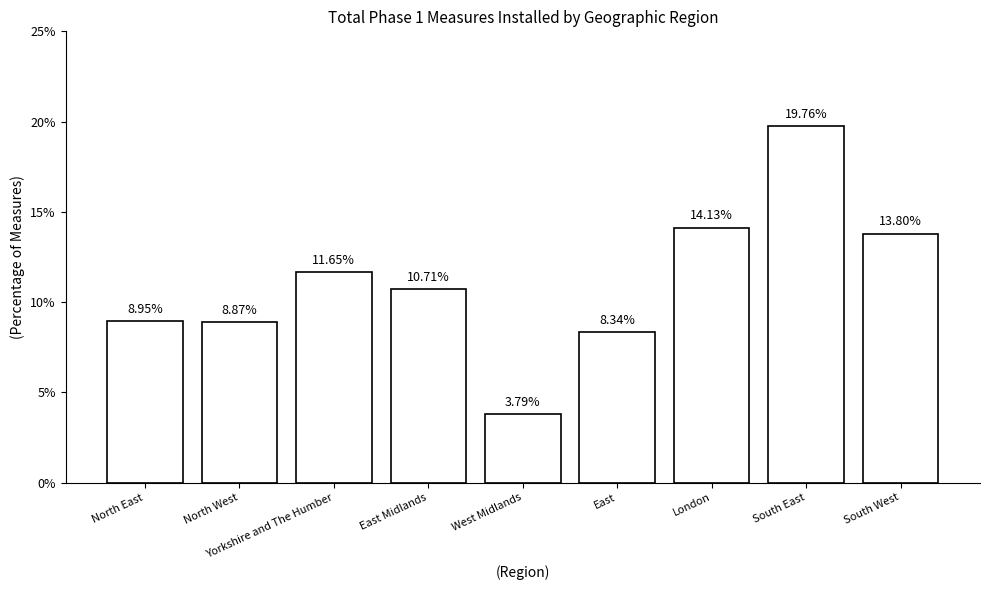

What is the change in value from North East to South East?

+10.8